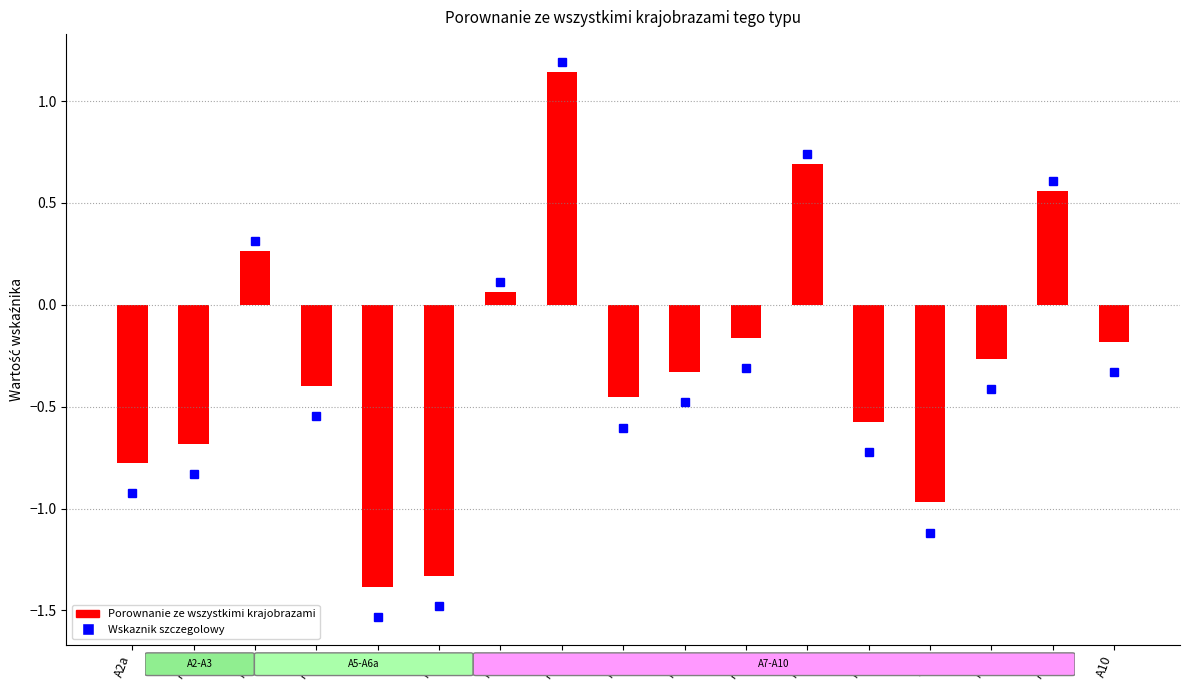

What is the sum of all values?

-4.8